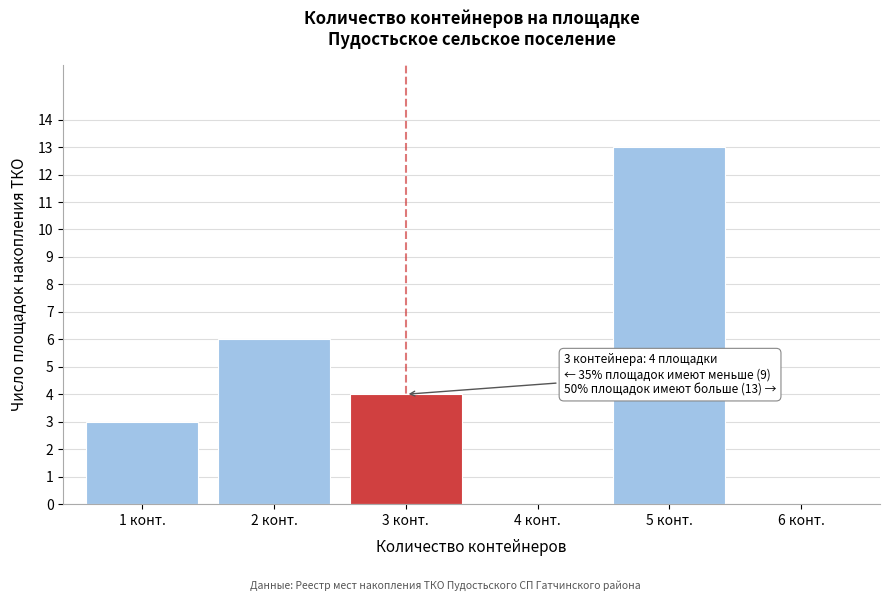

Reading left to right, extract all data points from this chart.

1 конт.=3	2 конт.=6	3 конт.=4	4 конт.=0	5 конт.=13	6 конт.=0